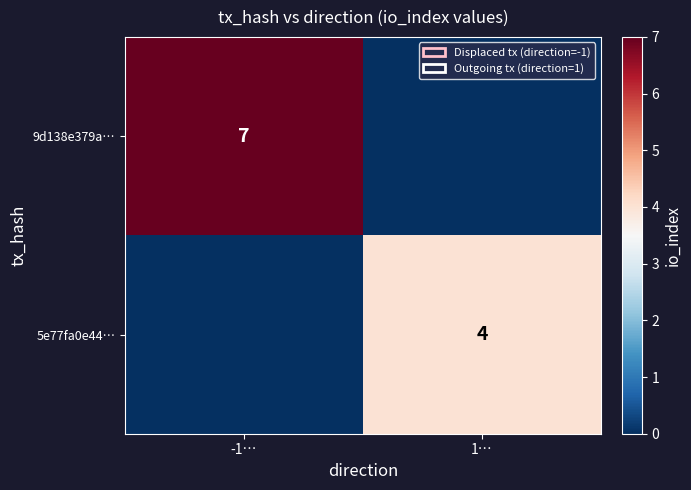

What is the spread (max minus min) of values at -1…?

7